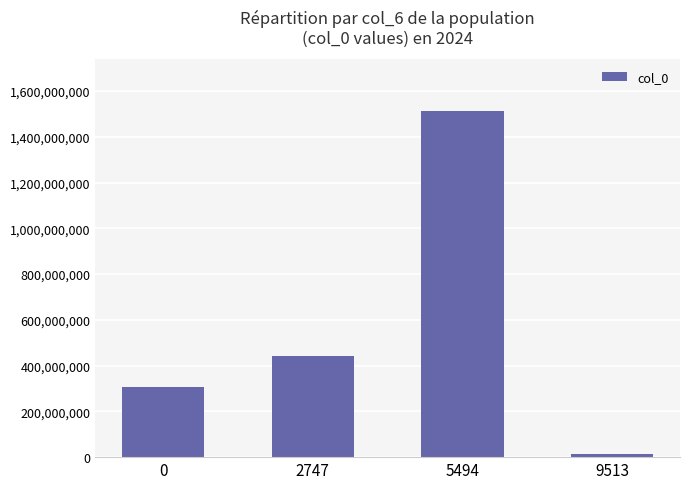

What is the difference between the values at 0 and 5494?

1206098197